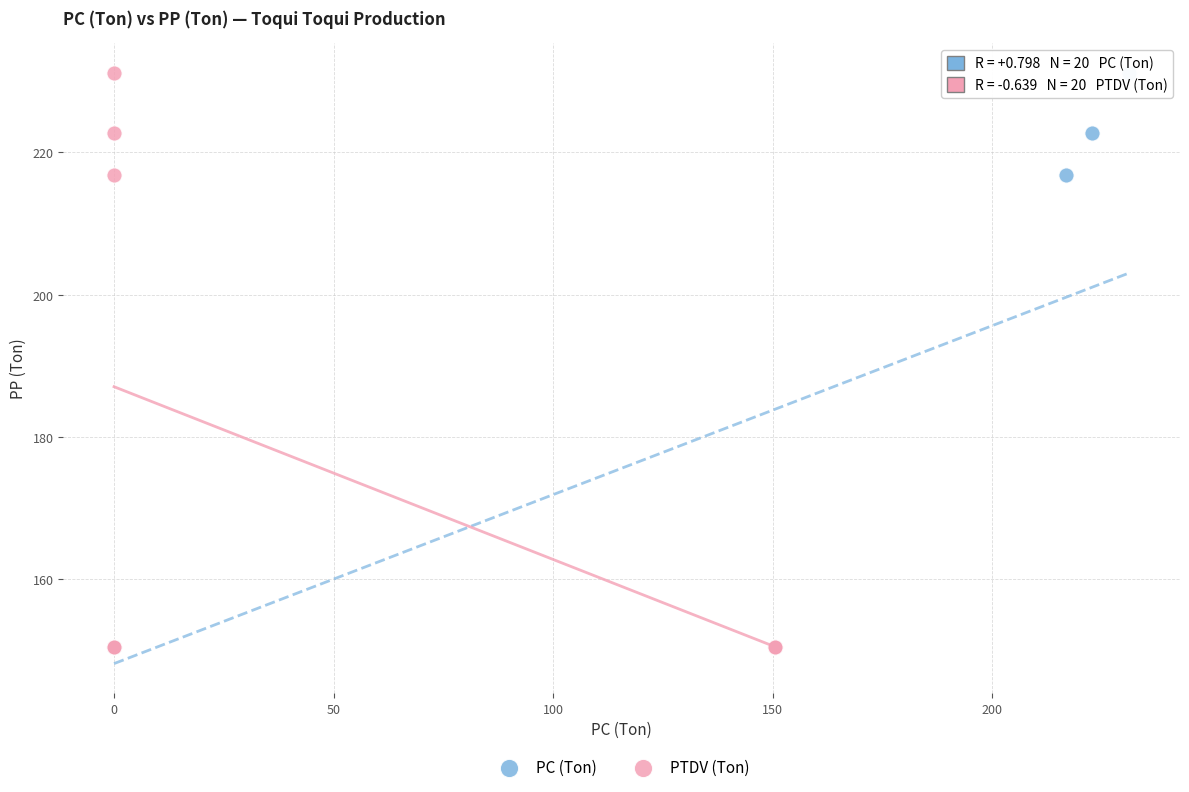

What are all the series names shown in the legend?

PC (Ton), PTDV (Ton)